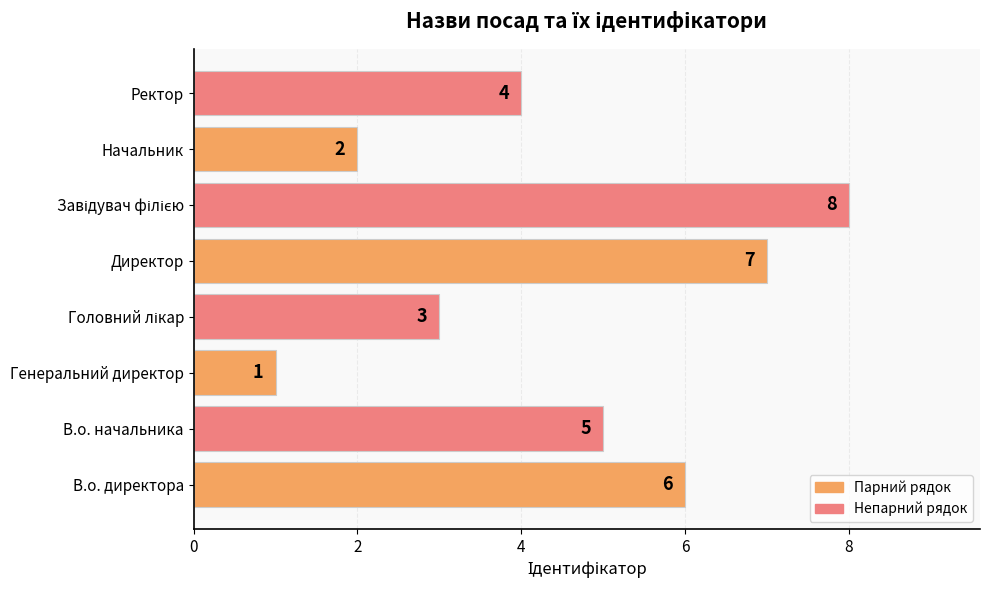

How many data points are less than 5?

4